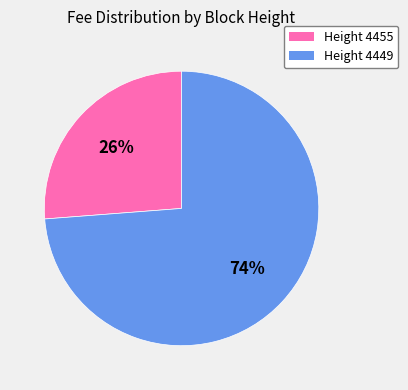

Is there a majority slice in this chart?

Yes